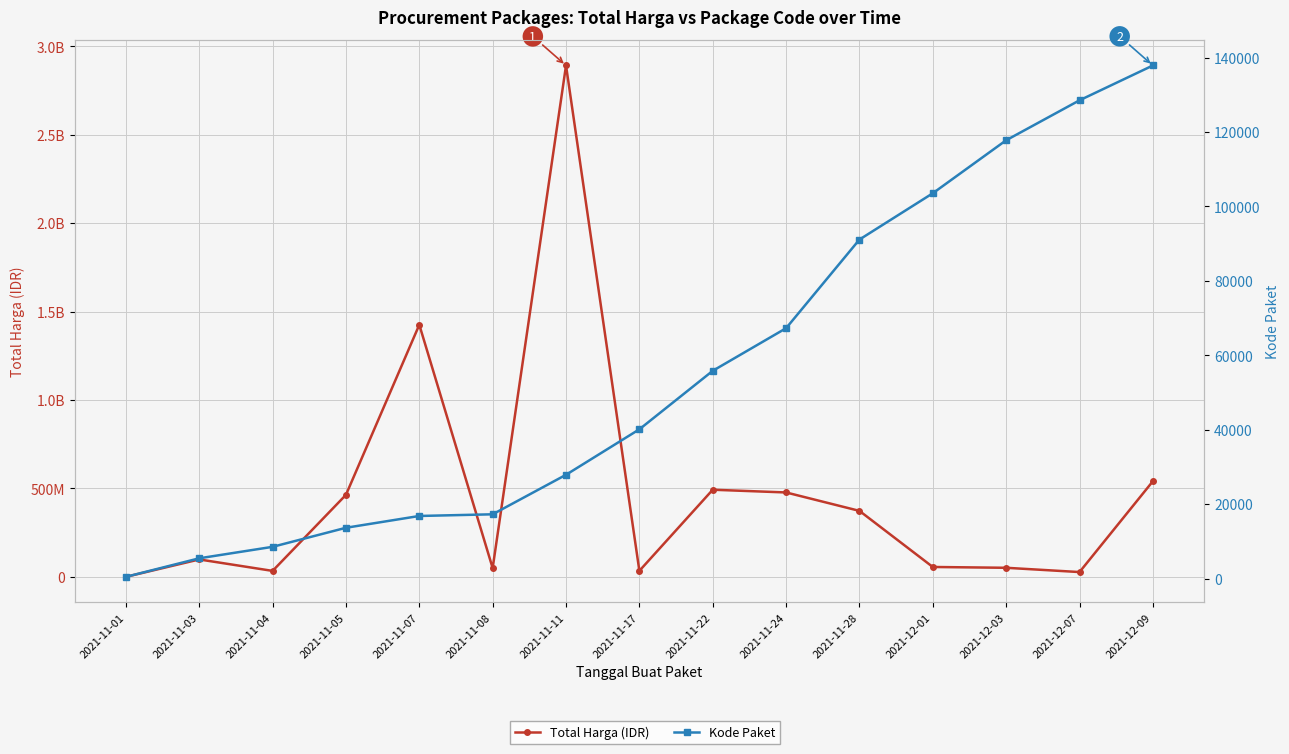

At which category is the sum across all series the highest?

2021-11-11